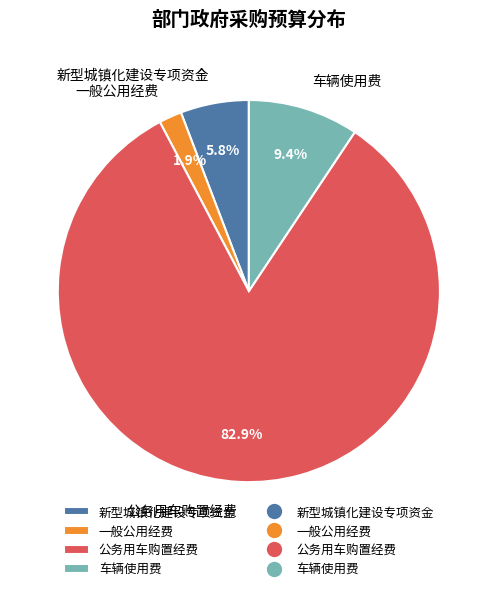

Is there any slice that represents more than half of the pie?

Yes